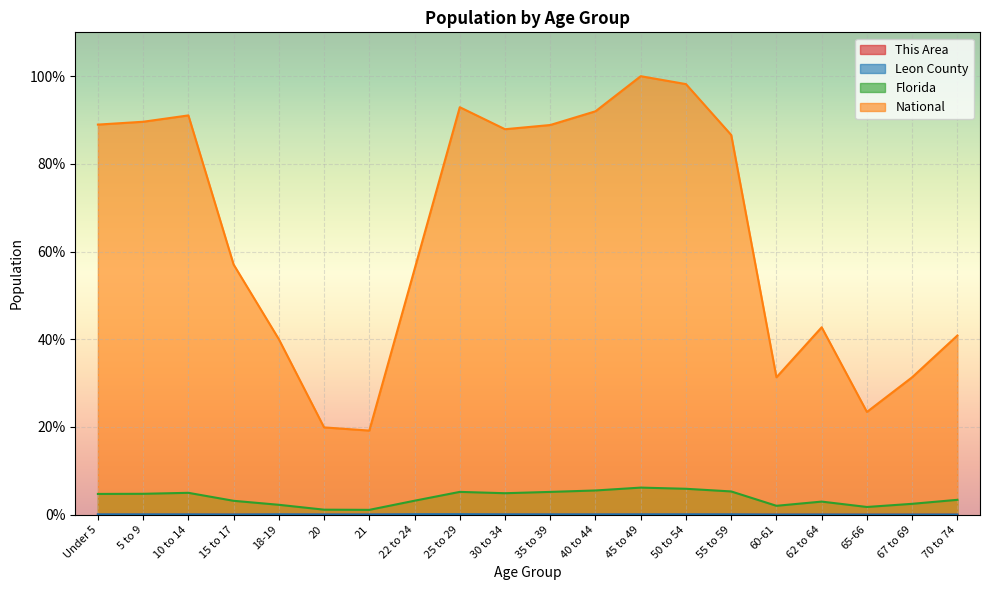

Which series has the widest spread of values?

National